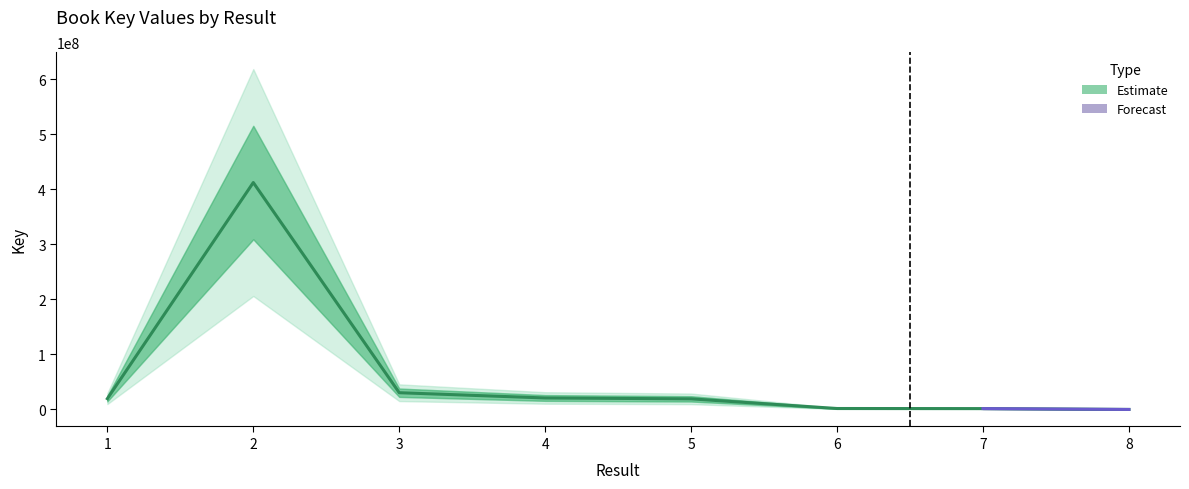

What is the greatest value displayed?

412394819